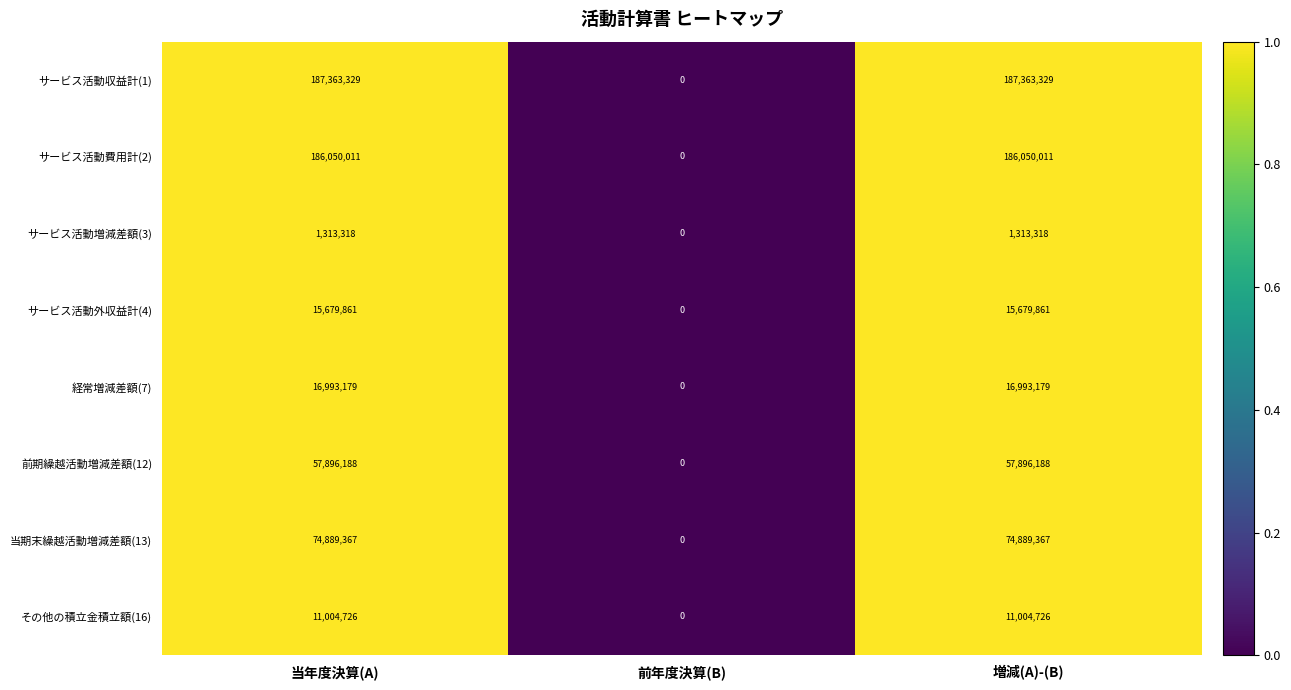

List the series in order of their peak value, lowest first.

サービス活動増減差額(3), その他の積立金積立額(16), サービス活動外収益計(4), 経常増減差額(7), 前期繰越活動増減差額(12), 当期末繰越活動増減差額(13), サービス活動費用計(2), サービス活動収益計(1)